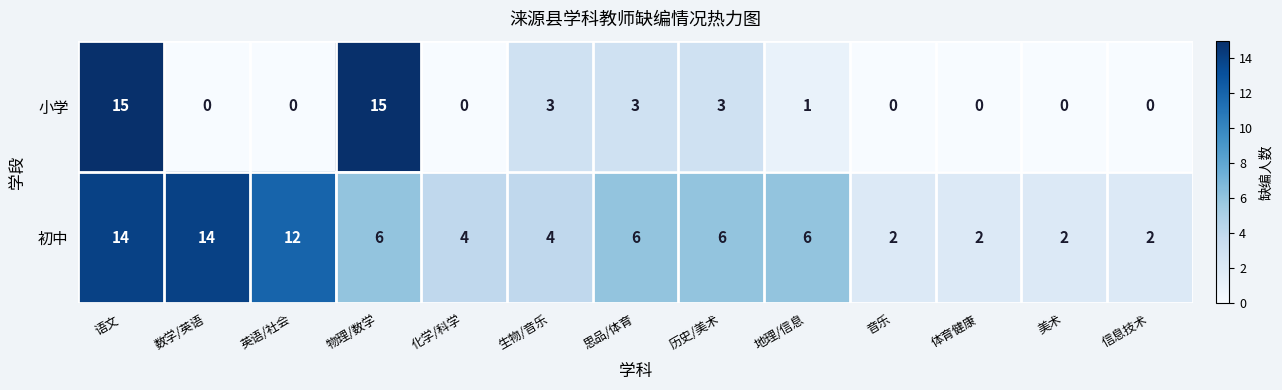

True or false: 小学 has a value of 0 at 数学/英语.

True